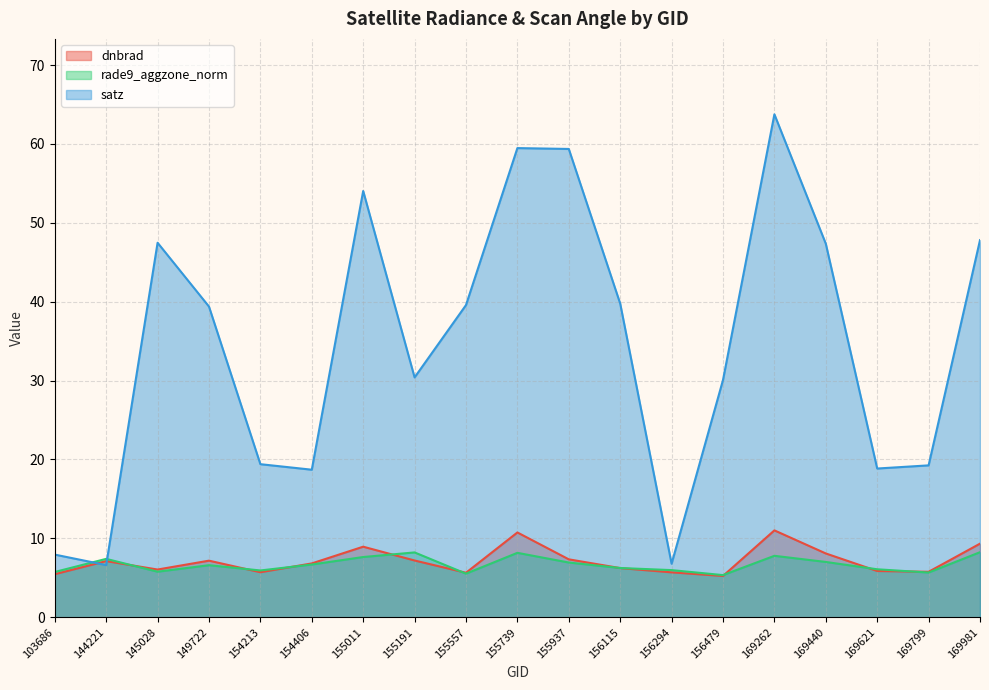

At how many categories does at least one series exceed 37?

10